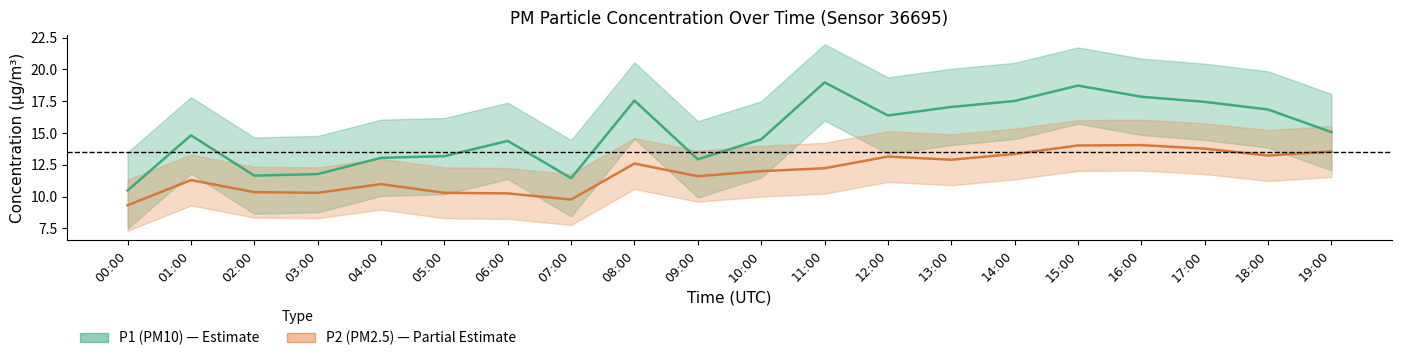

What is the label of the 14th point from the right?

06:00